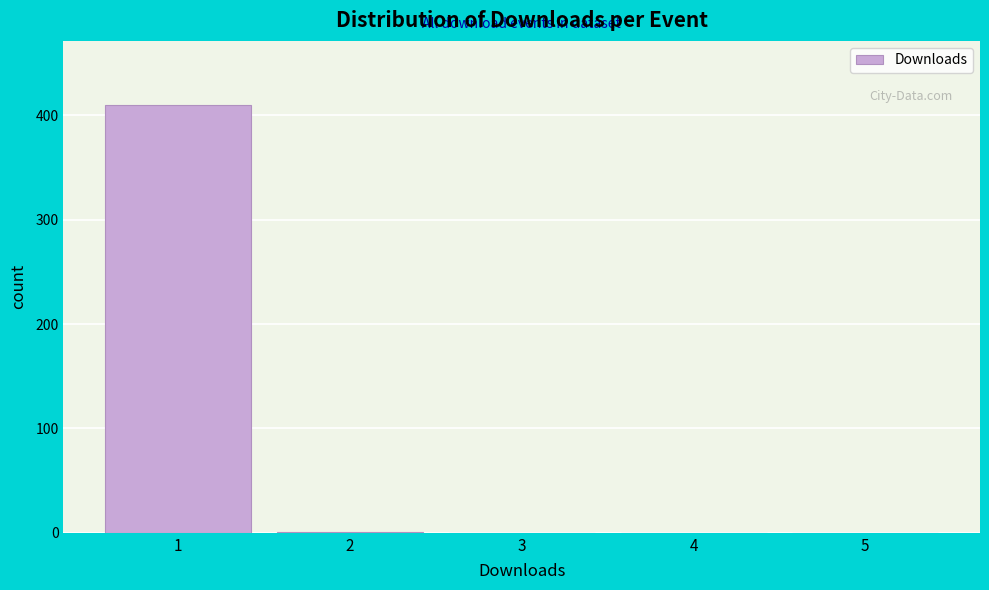

What is the maximum value shown in the chart?

410